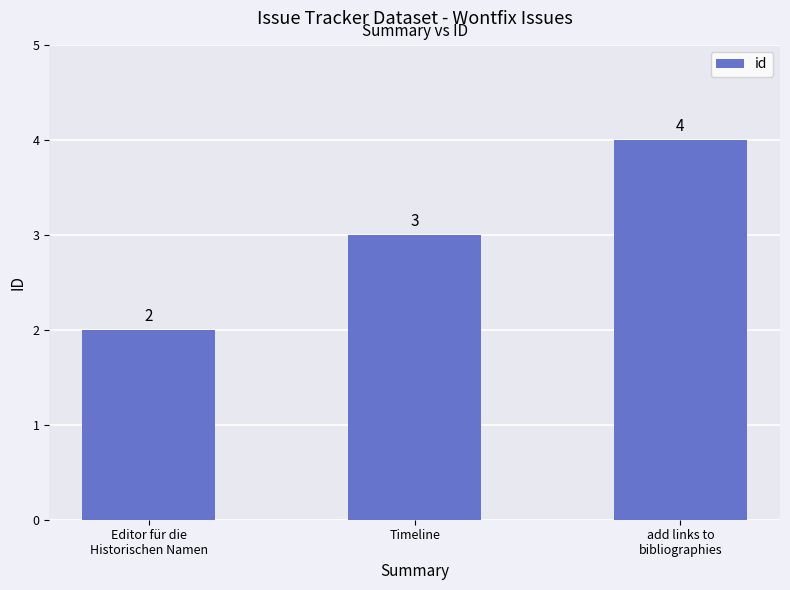

The value at Editor für die
Historischen Namen is 2. True or false?

True